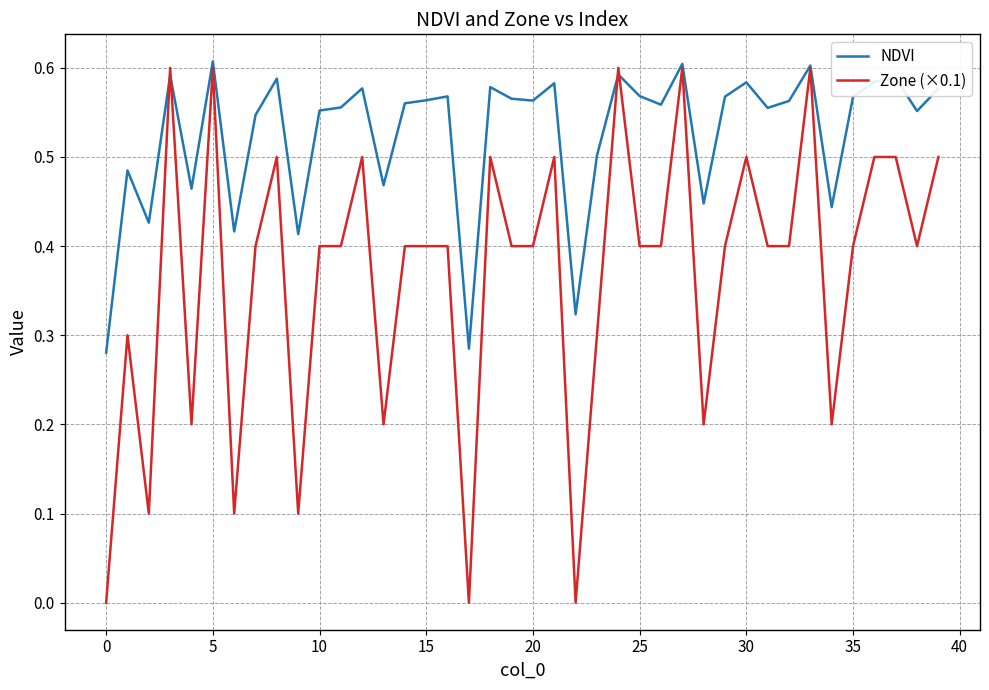

Which series has the largest range (max minus min)?

Zone (×0.1)